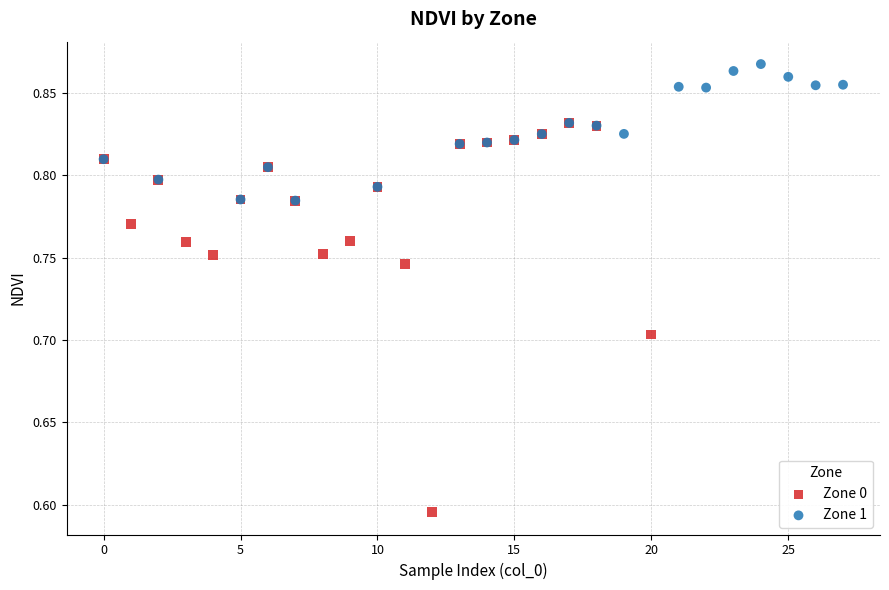

Which series contains the lowest Y value?

Zone 0